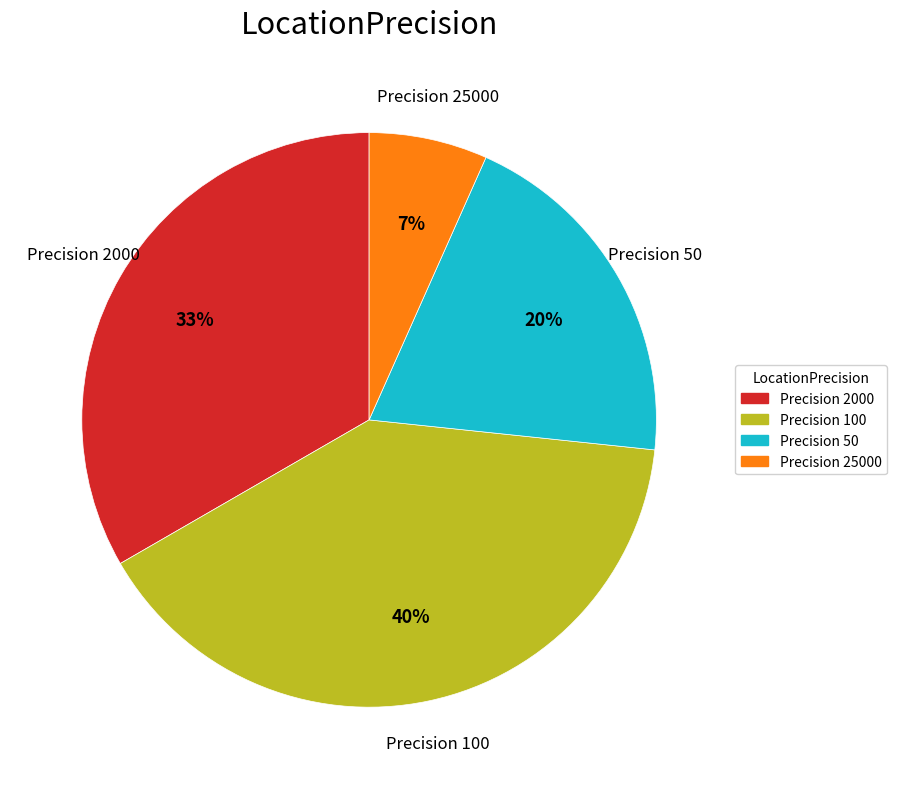

To the nearest percent, what is the difference between the largest and smallest slice percentages?

33%